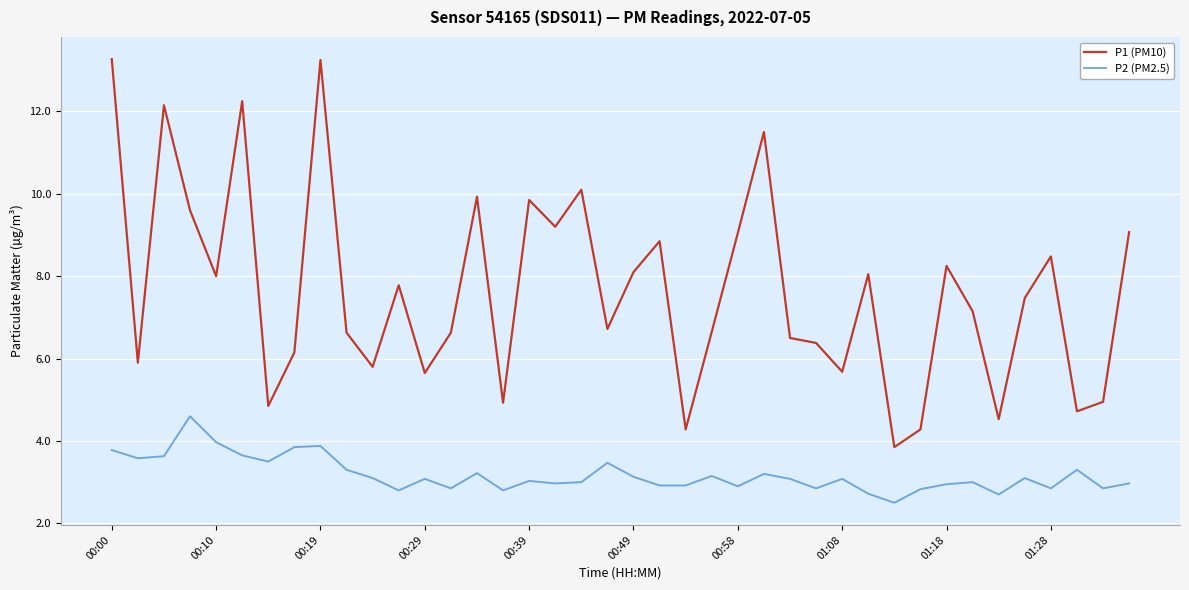

How many categories are shown in the chart?

40